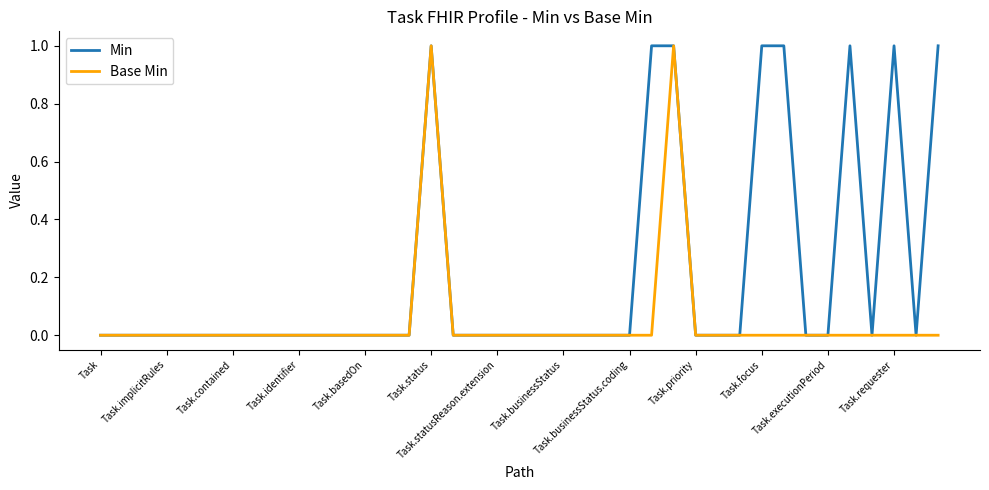

List the series in order of their overall mean, highest first.

Min, Base Min